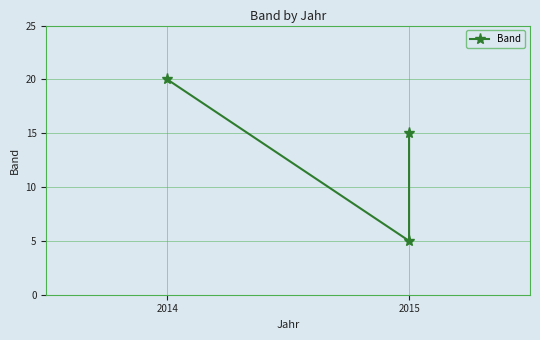

True or false: the data shows 3 at 2015.

False